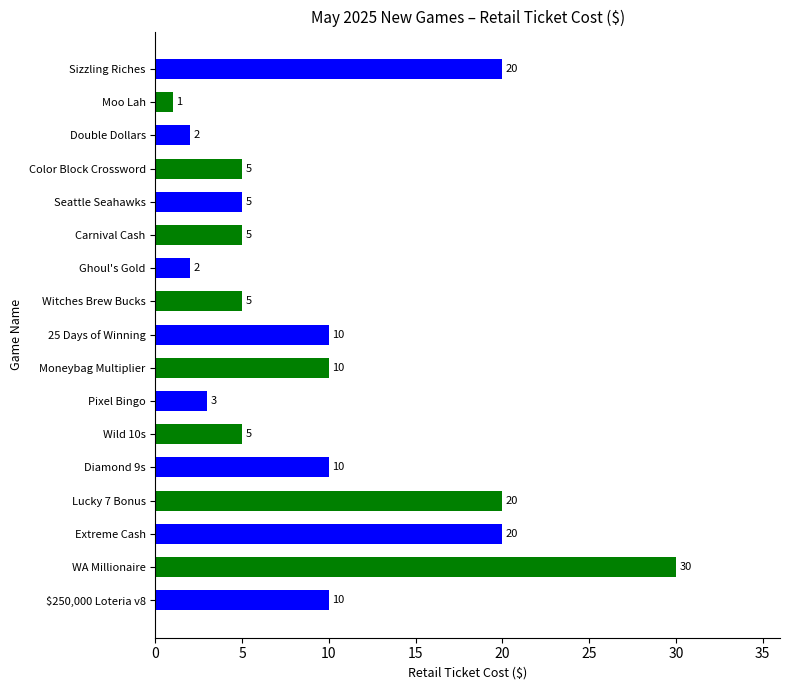

The value at Double Dollars is 2. True or false?

True